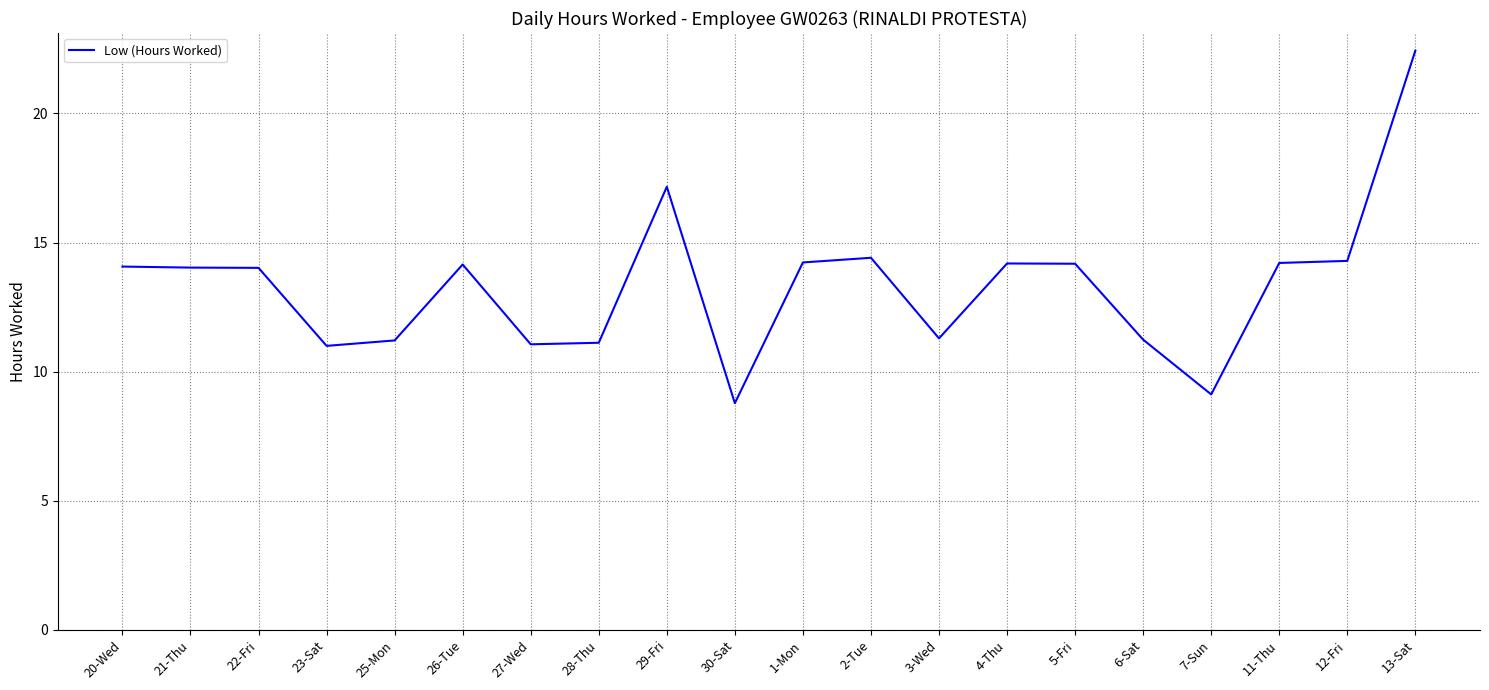

How many categories are shown in the chart?

20